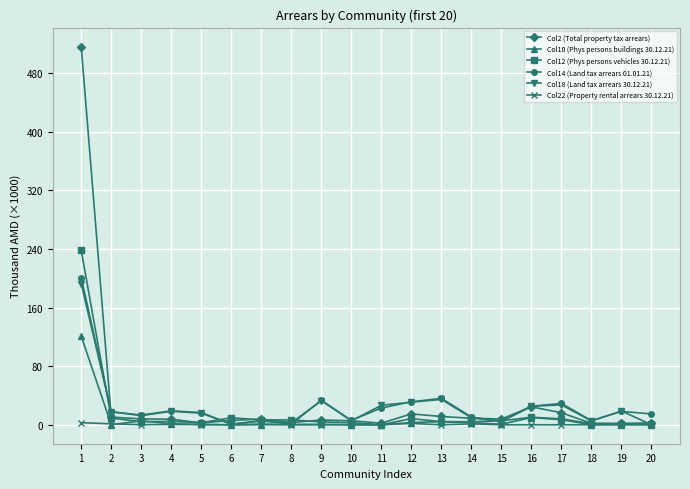

The value of Col14 (Land tax arrears 01.01.21) at 13 is 36.1. True or false?

True